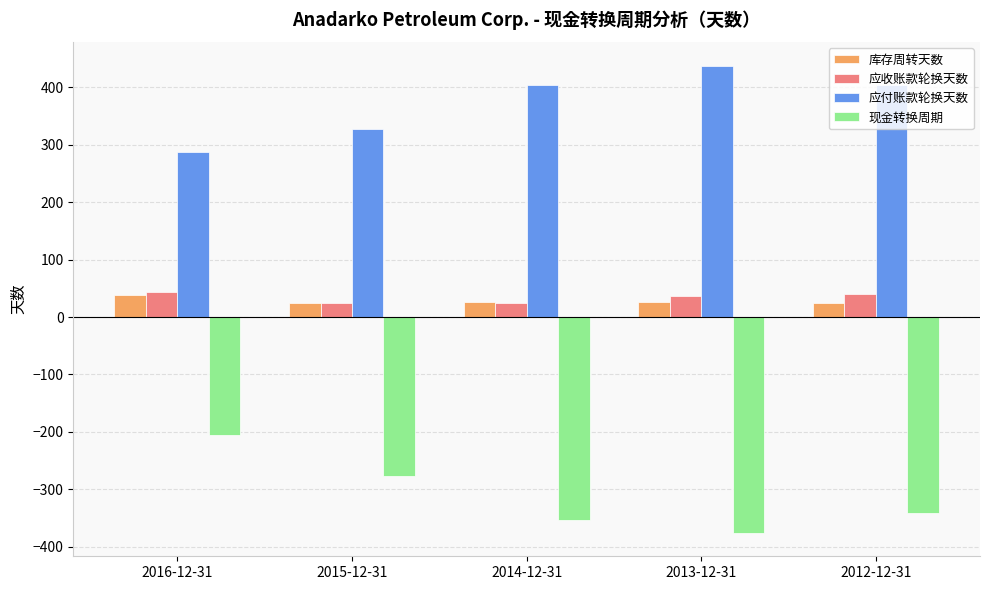

Where is 库存周转天数 nearest to the value 31?

2014-12-31